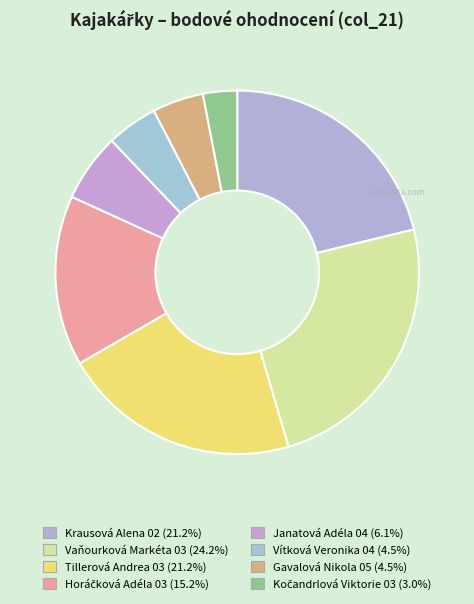

How many segments does this pie chart have?

8